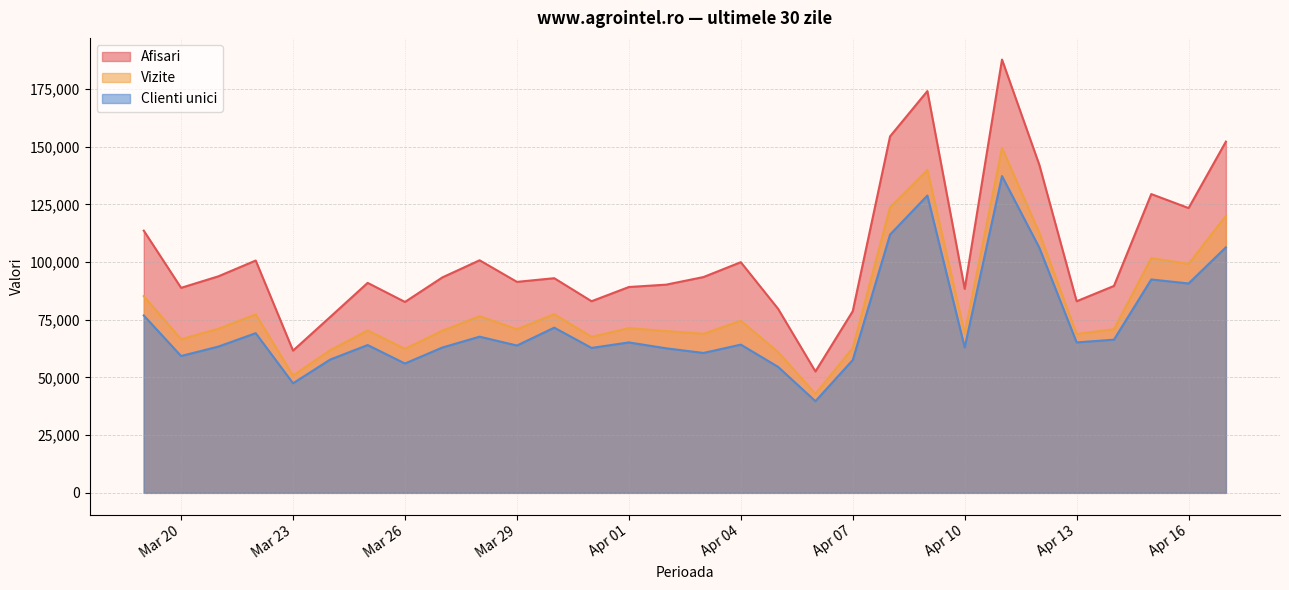

True or false: Clienti unici and Vizite cross at least once.

False